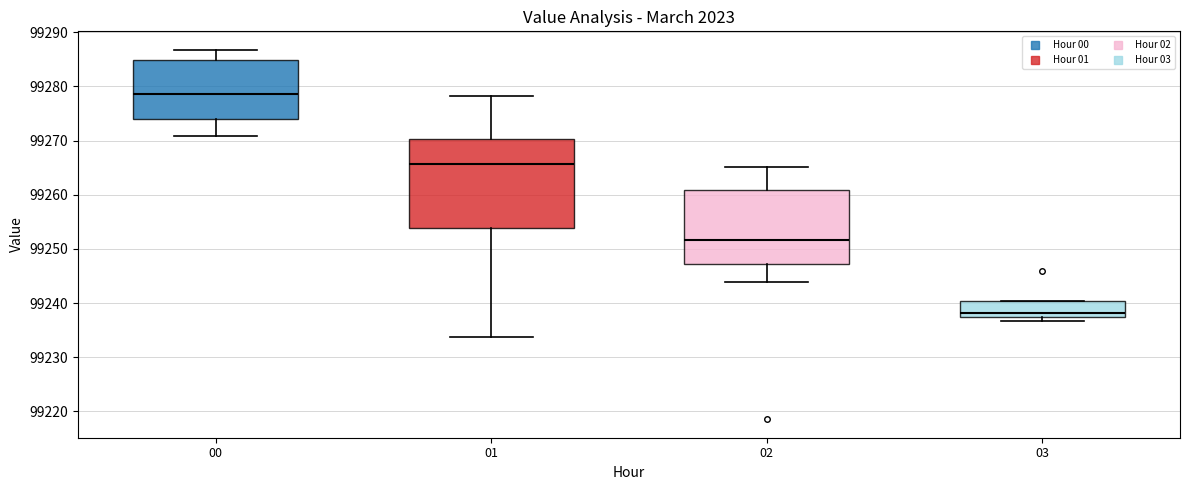

Which box's median line is the lowest?

03